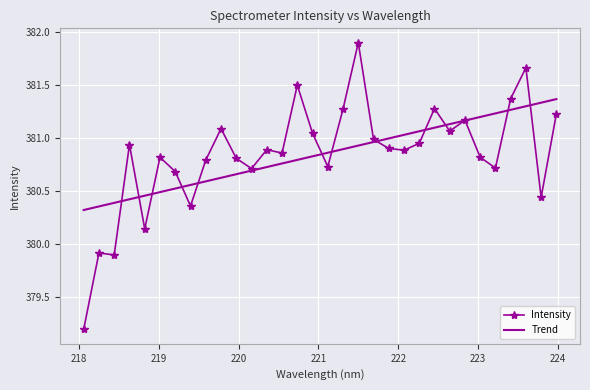

How many data points in Intensity are less than 380?

3